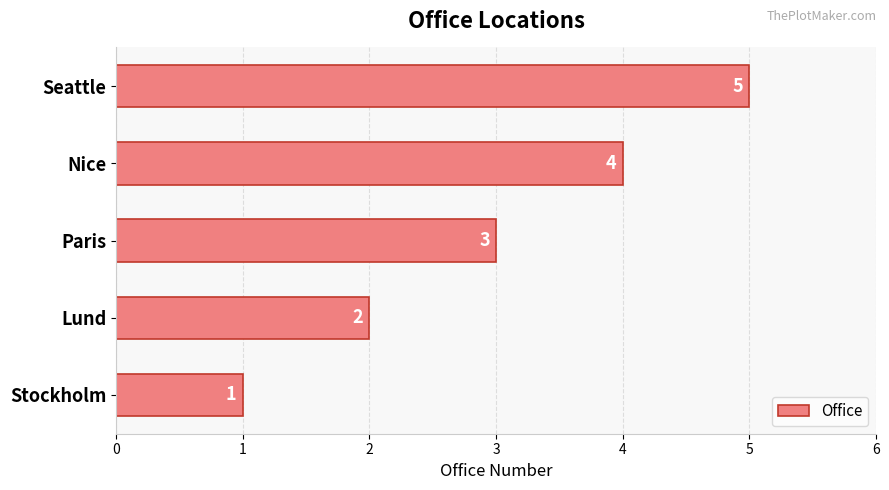

What is the average value?

3